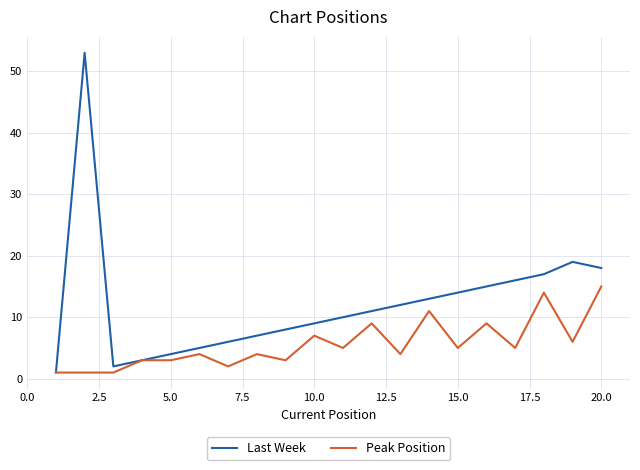

Which series has the largest total across all categories?

Last Week